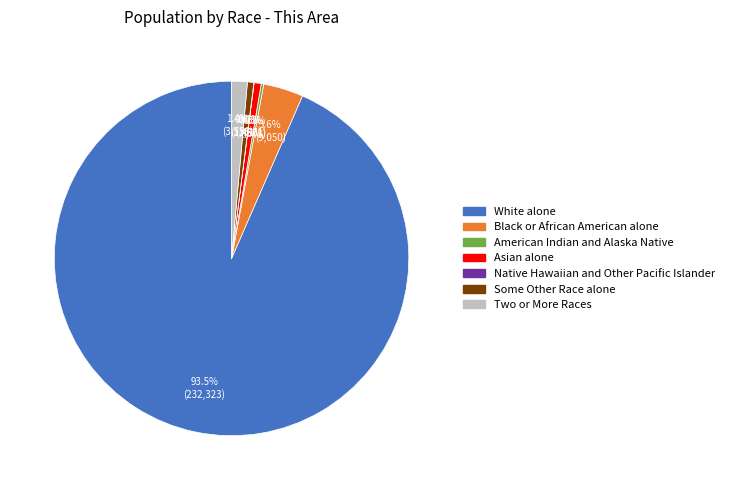

Do Asian alone and Two or More Races together represent more than half of the pie?

No